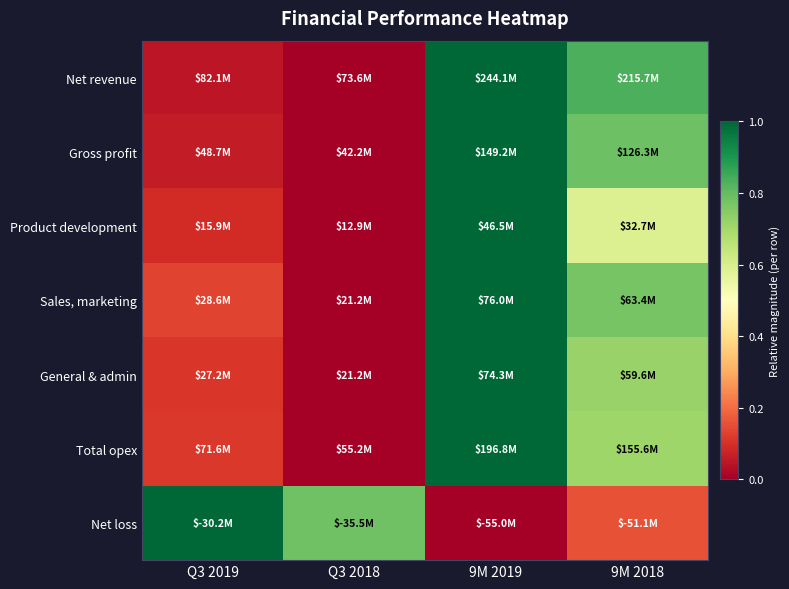

Reading left to right, list all the values displayed in this chart.

Net revenue: Q3 2019=0.0	Q3 2018=0.0	9M 2019=1.0	9M 2018=0.8
Gross profit: Q3 2019=0.1	Q3 2018=0.0	9M 2019=1.0	9M 2018=0.8
Product development: Q3 2019=0.1	Q3 2018=0.0	9M 2019=1.0	9M 2018=0.6
Sales, marketing: Q3 2019=0.1	Q3 2018=0.0	9M 2019=1.0	9M 2018=0.8
General & admin: Q3 2019=0.1	Q3 2018=0.0	9M 2019=1.0	9M 2018=0.7
Total opex: Q3 2019=0.1	Q3 2018=0.0	9M 2019=1.0	9M 2018=0.7
Net loss: Q3 2019=1.0	Q3 2018=0.8	9M 2019=0.0	9M 2018=0.2